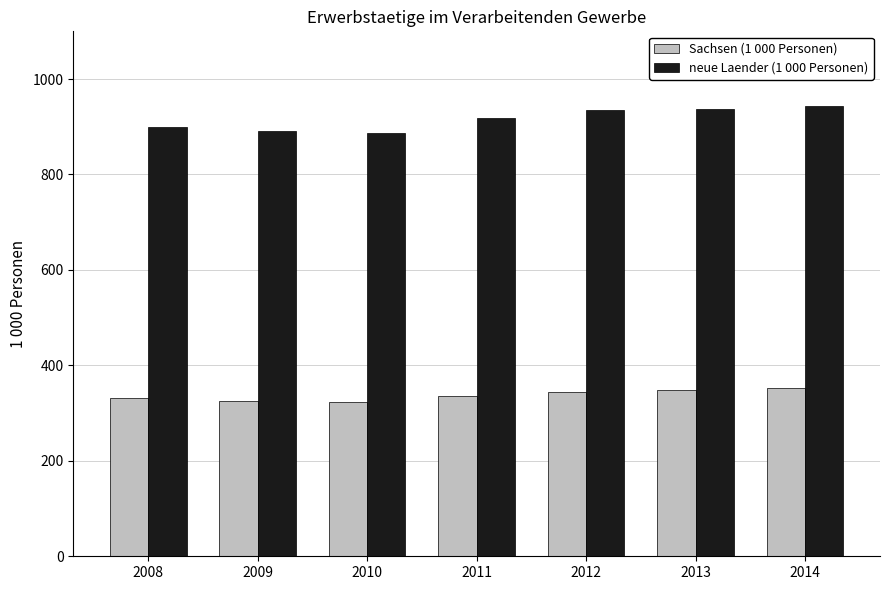

The Sachsen (1 000 Personen) series shows 188.8 at 2009. True or false?

False